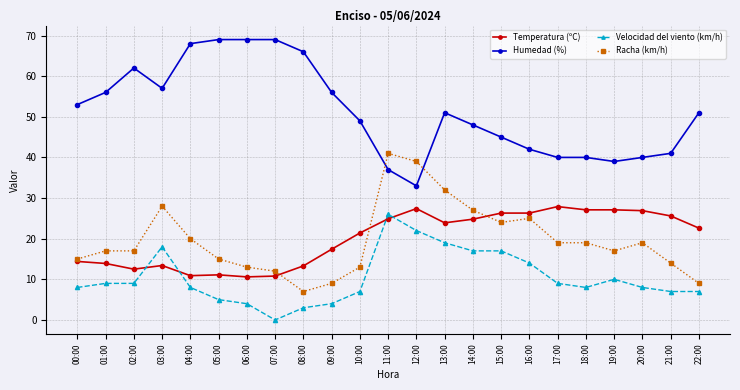

True or false: Velocidad del viento (km/h) has a value of 9.0 at 17:00.

True